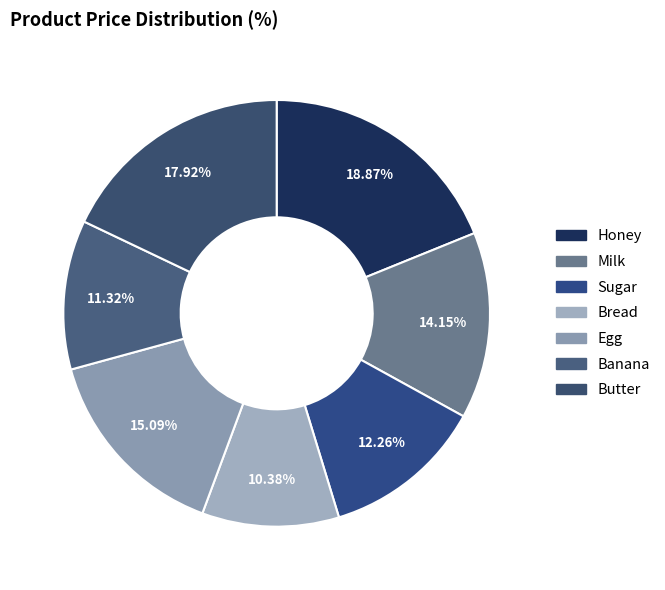

To the nearest percent, what is the combined percentage of Bread and Sugar?

23%